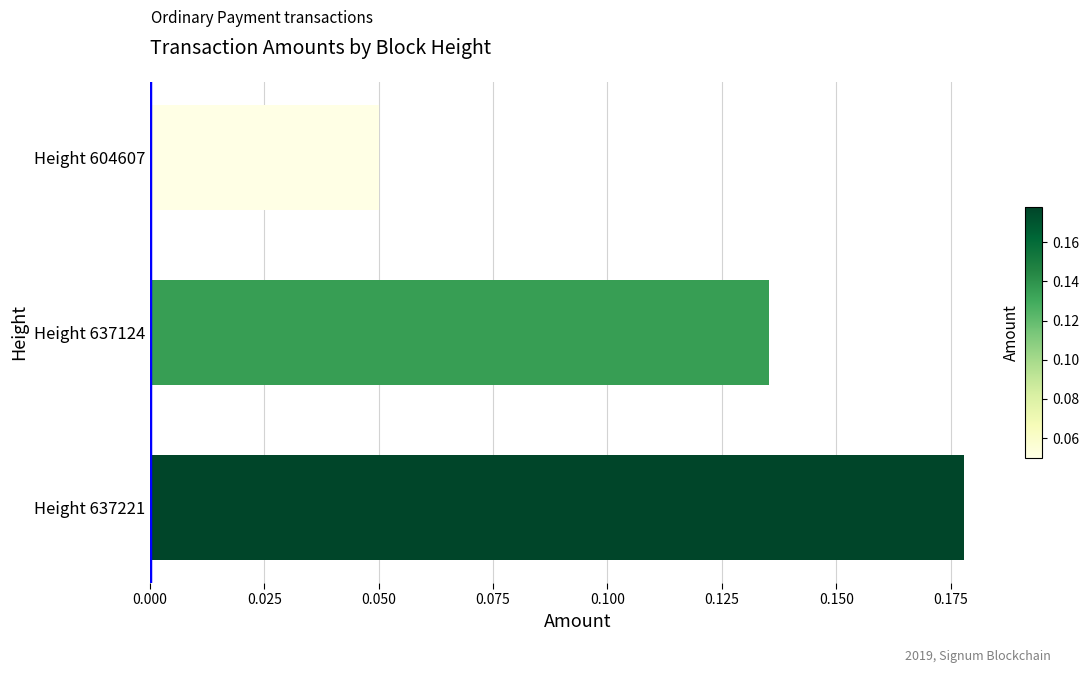

Is it true that the value at Height 637221 is 0.3?

False